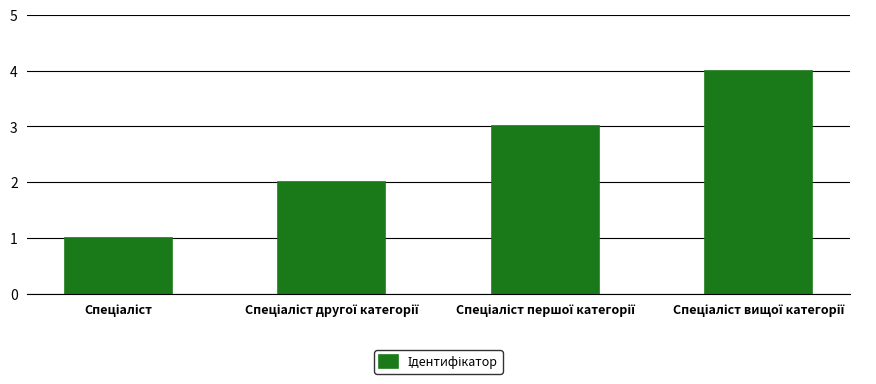

Reading left to right, transcribe all the data shown in this chart.

1	2	3	4